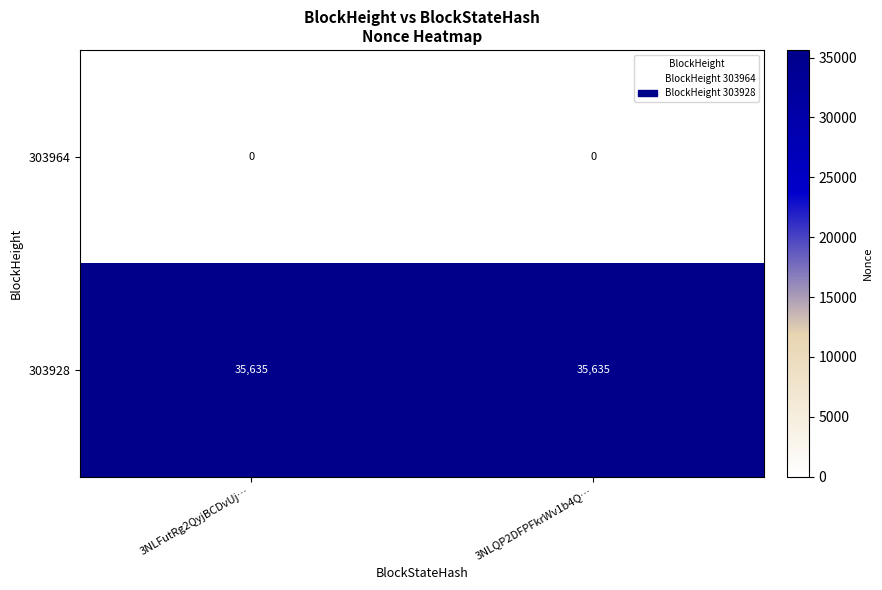

Is it true that 303964 equals 0 at 3NLQP2DFPFkrWv1b4Q…?

True